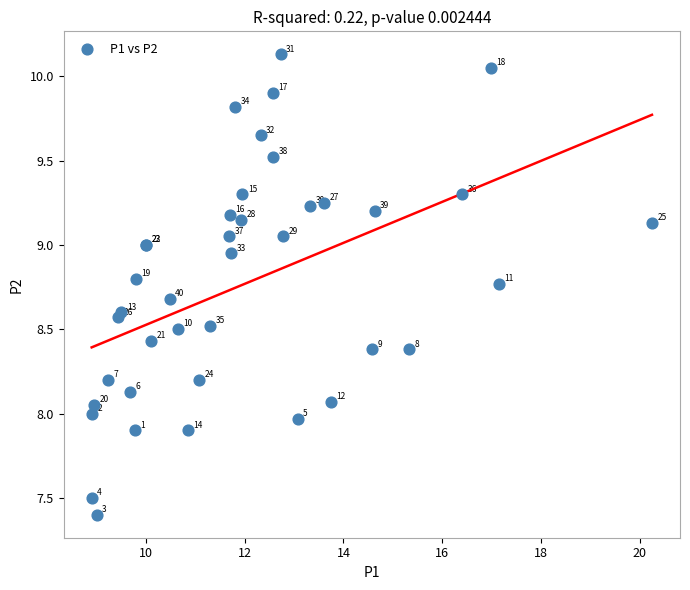

What Y value in the scatter plot is closest to 8?

8.0